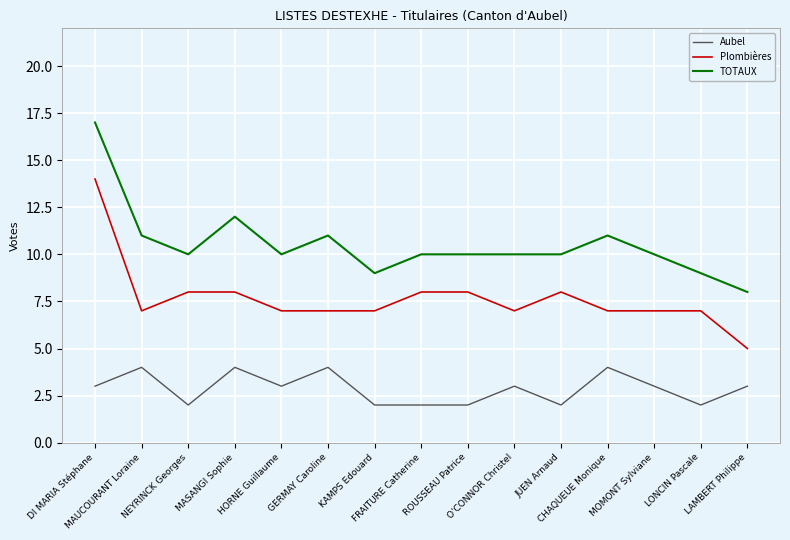

What is the maximum value for Aubel?

4